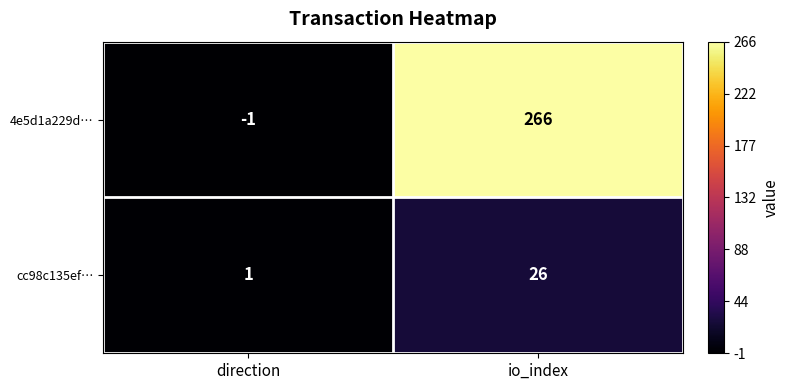

What is the sum of all 4e5d1a229d… values?

265